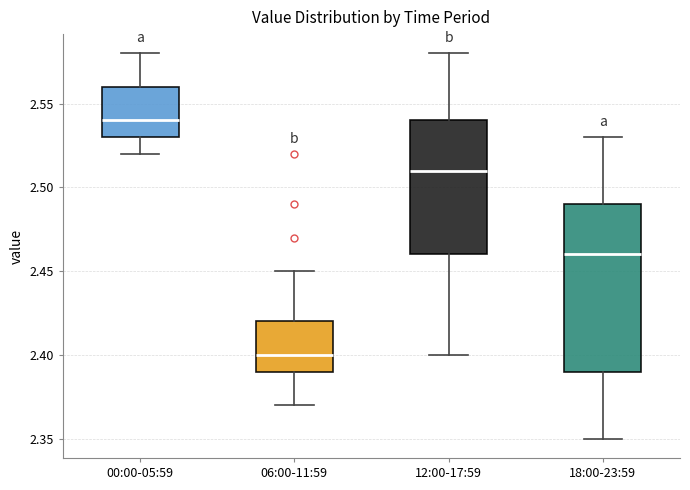

Which box's median line is the highest?

00:00-05:59